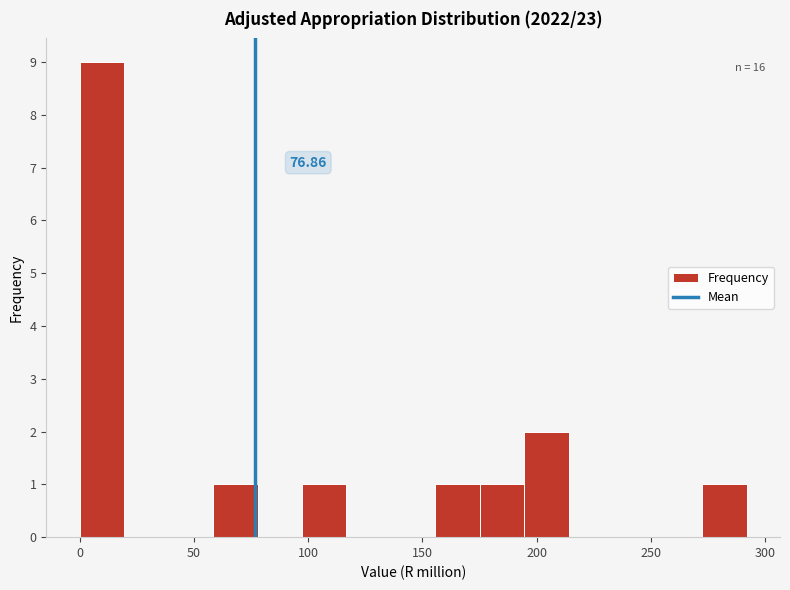

Read against the x-axis, roughly where is the centre of the tallest bar?

10